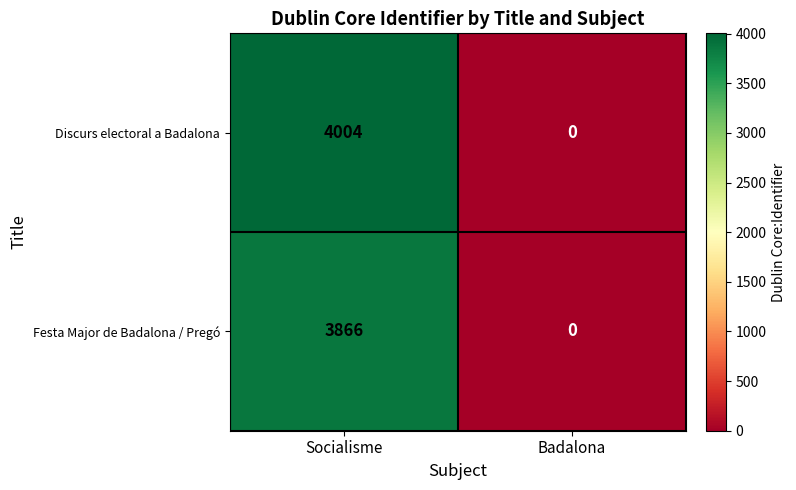

Which series has the largest total across all categories?

Discurs electoral a Badalona